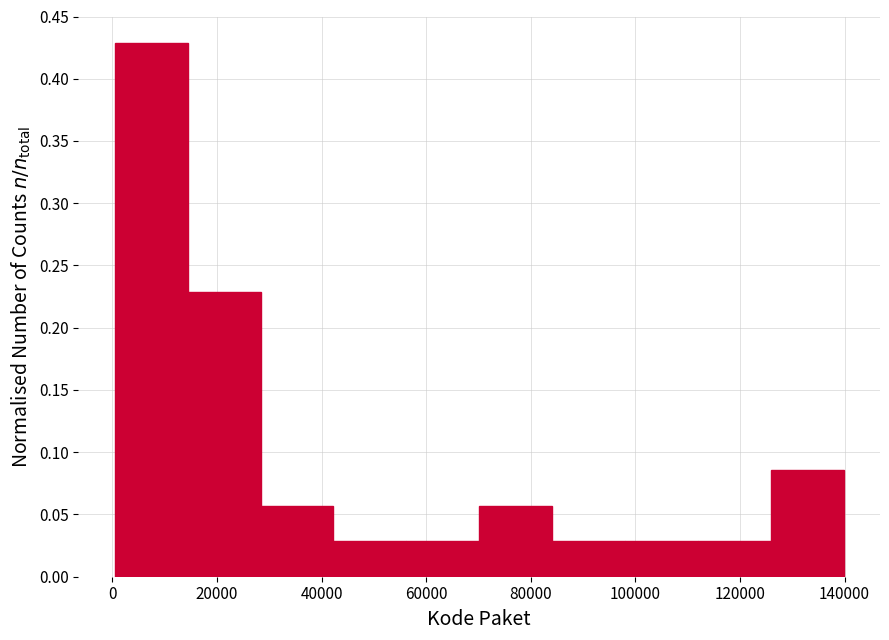

Over which range of the x-axis is the bar tallest?

0 to 14000